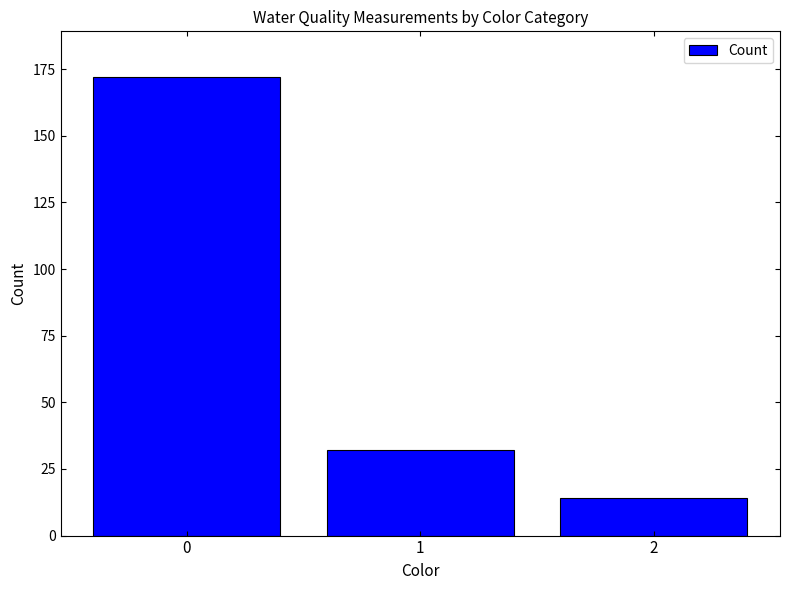

What is the maximum value shown in the chart?

172